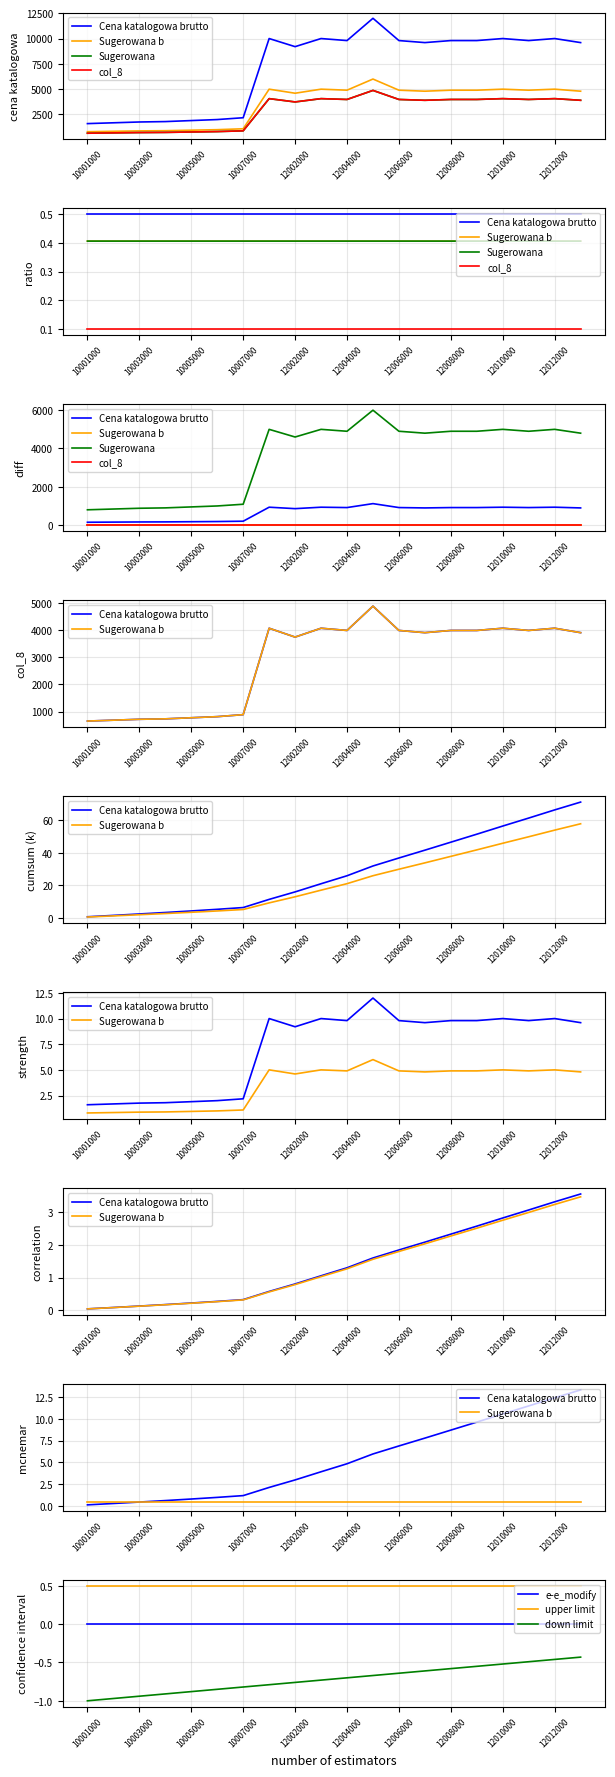

What is the total value across all series at 10004000?

4163.2